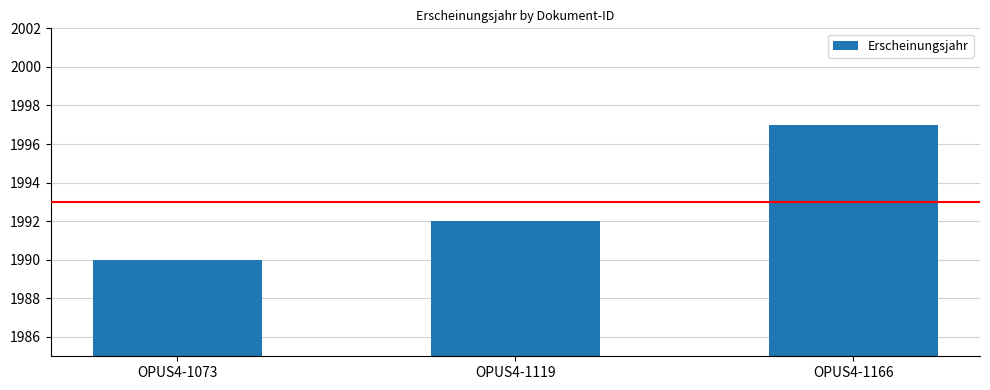

The value at OPUS4-1119 is 1393. True or false?

False